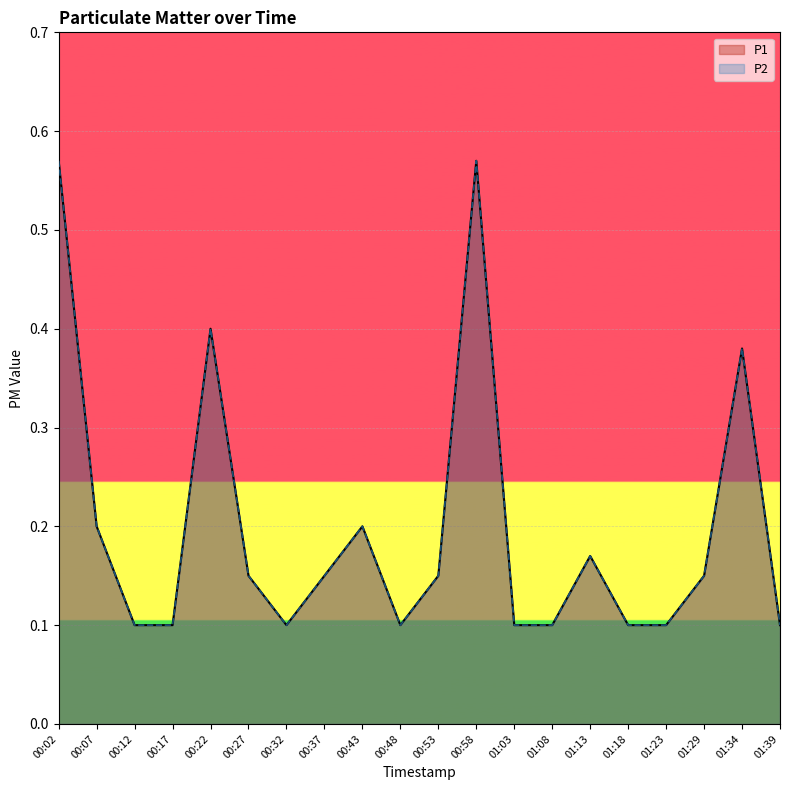

What is the difference between the P2 values at 00:43 and 00:22?

0.2